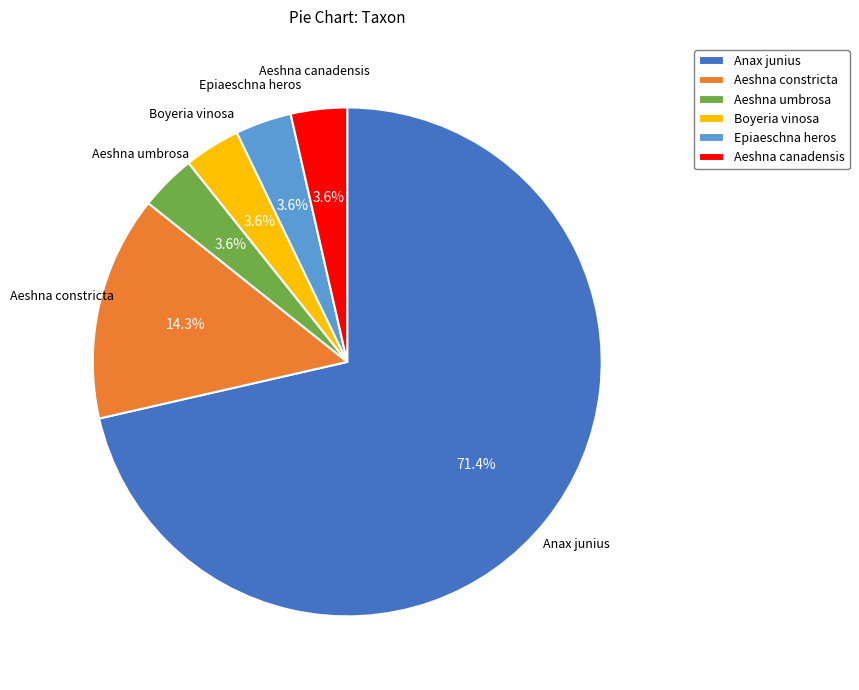

How many slices are in this pie chart?

6